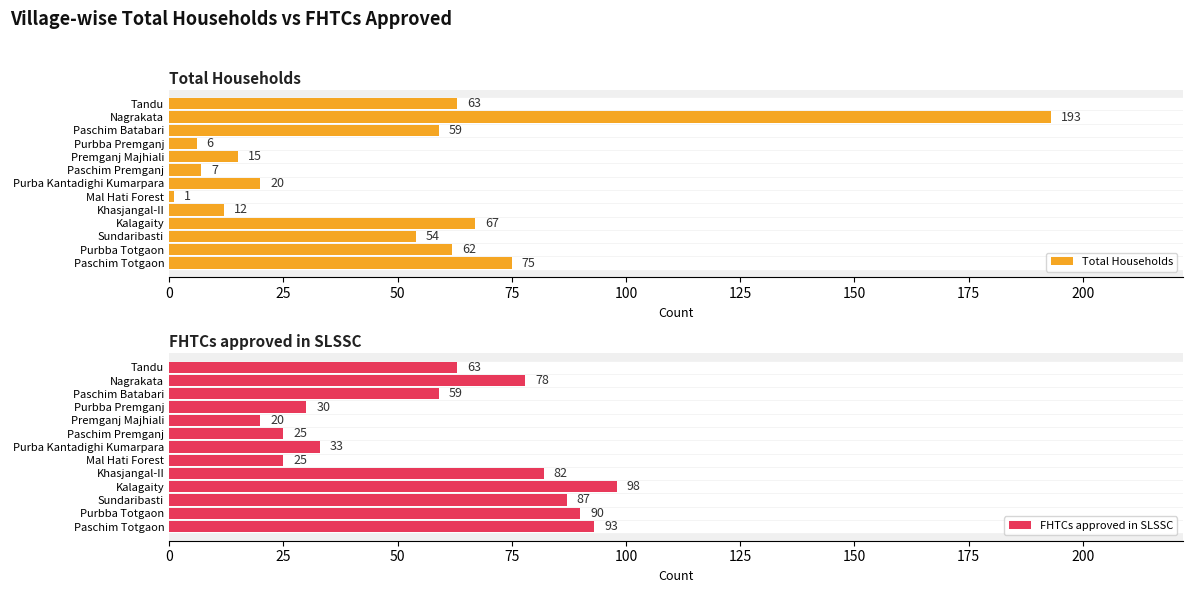

Reading left to right, list all the values displayed in this chart.

Total Households: 75	62	54	67	12	1	20	7	15	6	59	193	63
FHTCs approved in SLSSC: 93	90	87	98	82	25	33	25	20	30	59	78	63